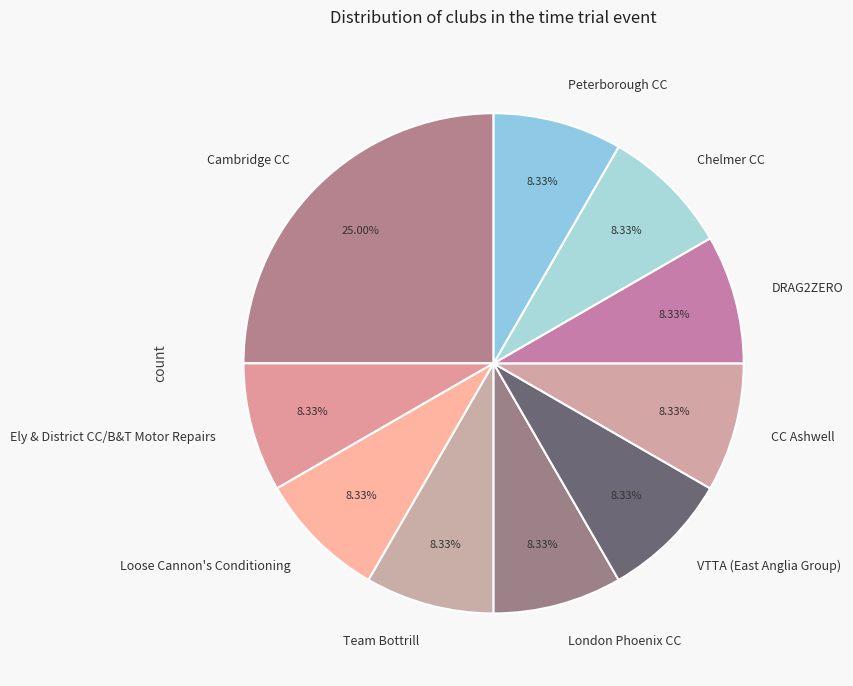

What is the total percentage of Team Bottrill and Ely & District CC/B&T Motor Repairs?

16.7%